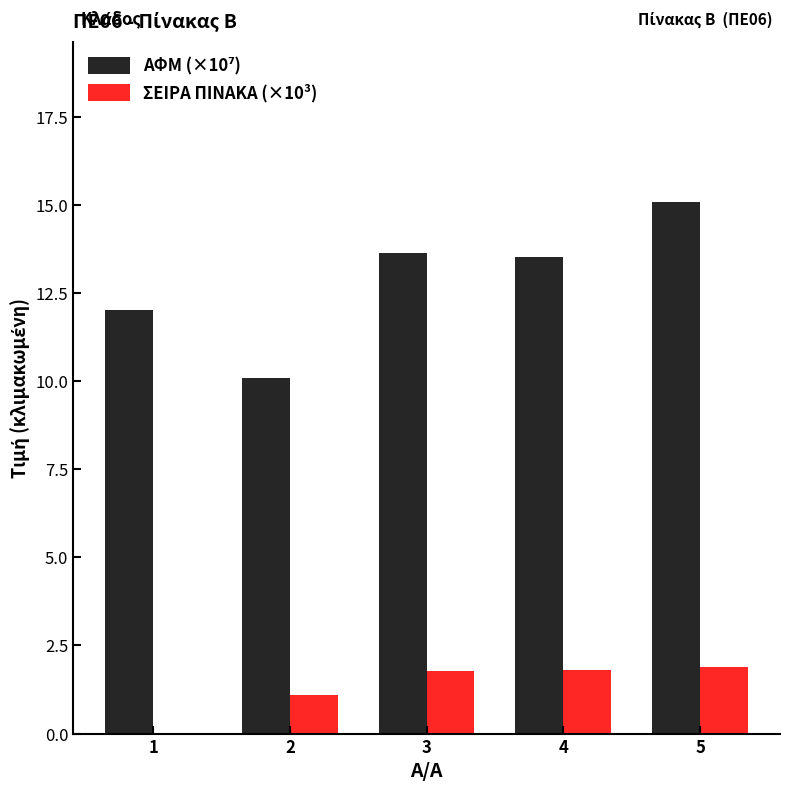

True or false: ΣΕΙΡΑ ΠΙΝΑΚΑ (×10³) has a value of 3.0 at 5.

False